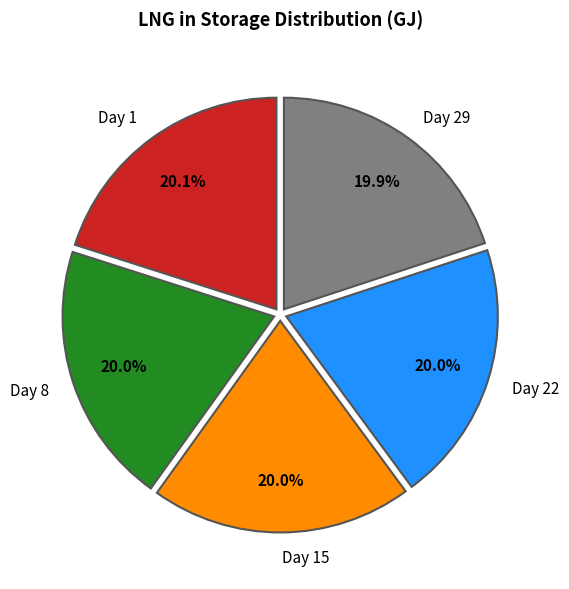

Does Day 15 account for over 50% of the chart?

No